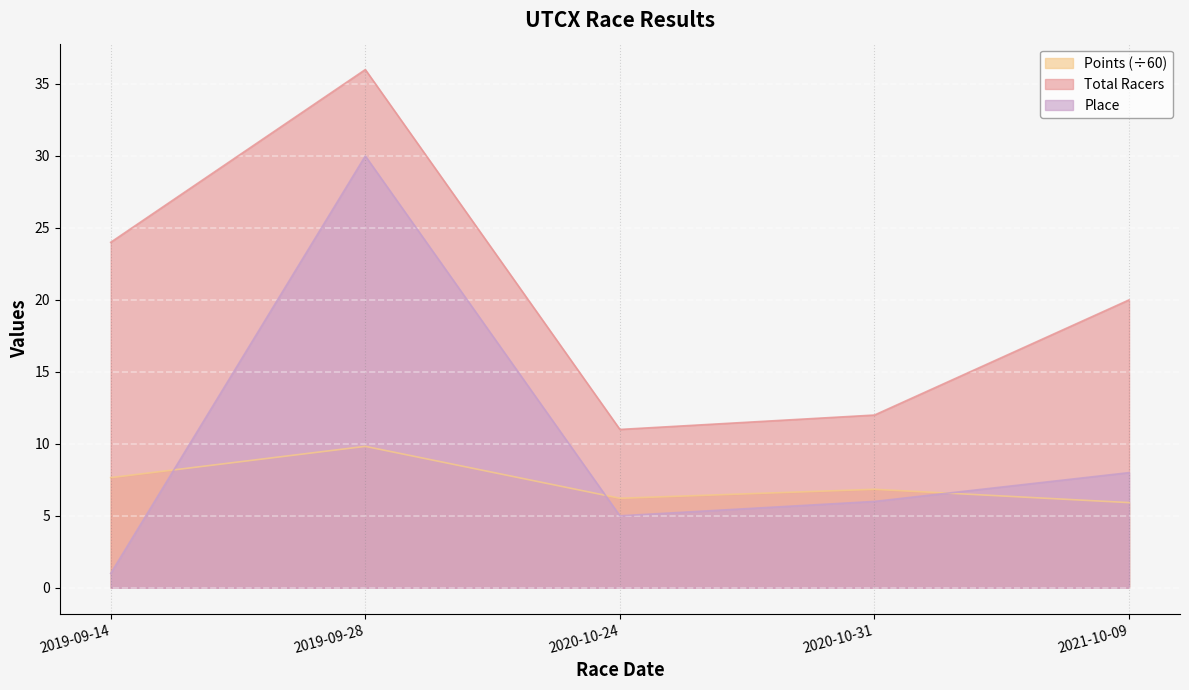

What are all the series names shown in the legend?

Points (÷60), Total Racers, Place